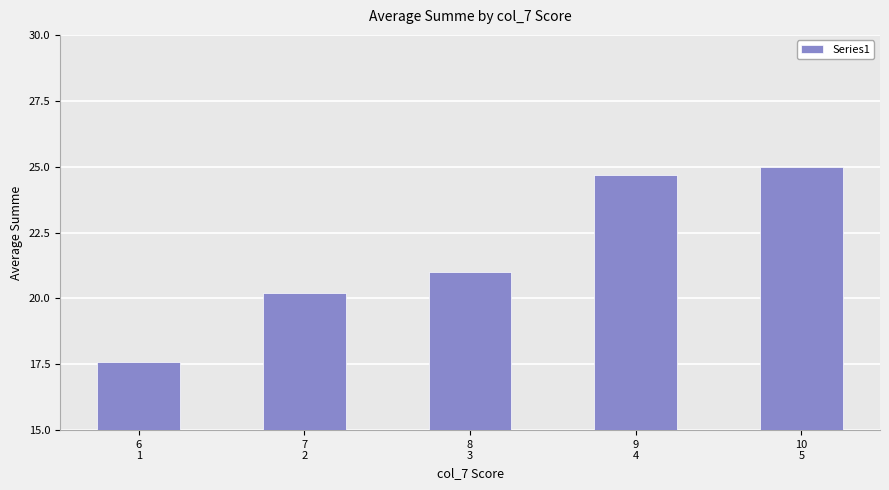

What is the maximum value shown in the chart?

25.0